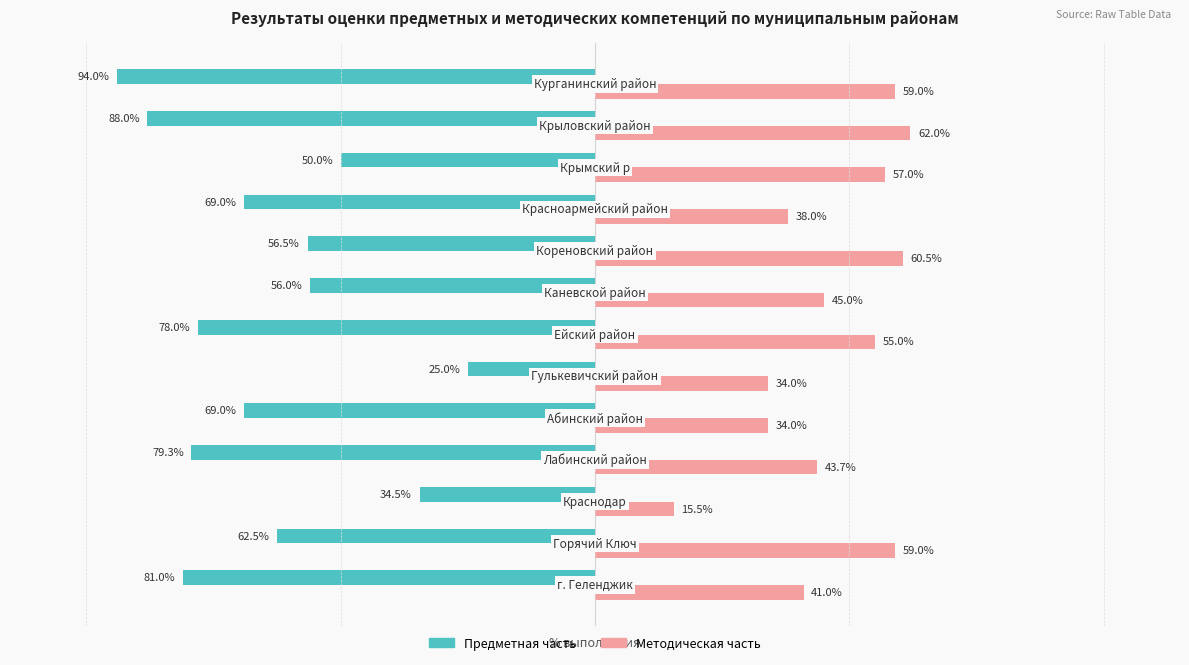

List the series in order of their overall mean, highest first.

Методическая часть, Предметная часть